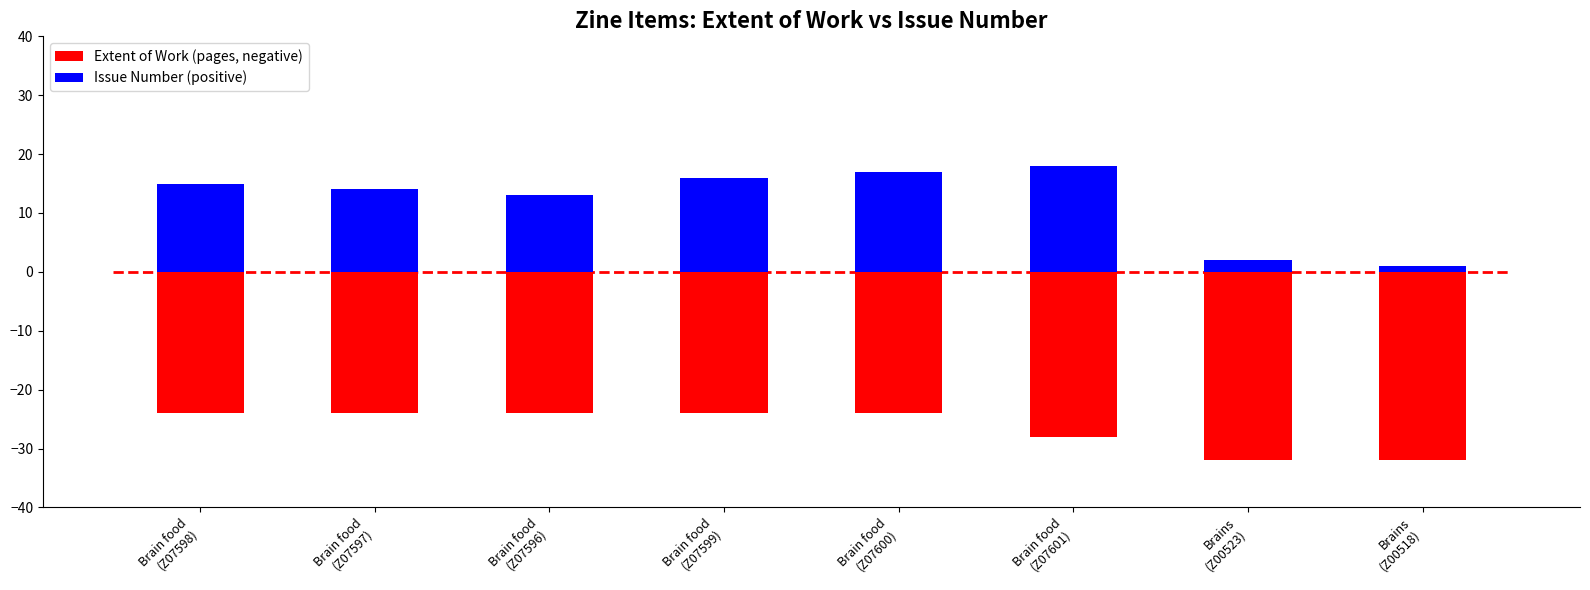

Reading left to right, what are all the values shown in this chart?

Extent of Work (pages, negative): -24	-24	-24	-24	-24	-28	-32	-32
Issue Number (positive): 15	14	13	16	17	18	2	1